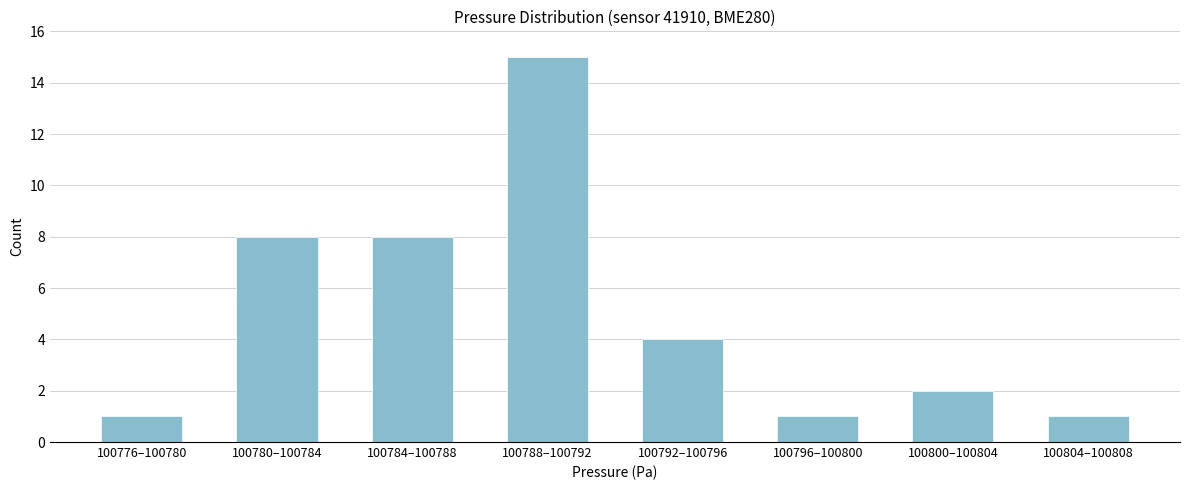

Reading left to right, what are all the values shown in this chart?

1	8	8	15	4	1	2	1